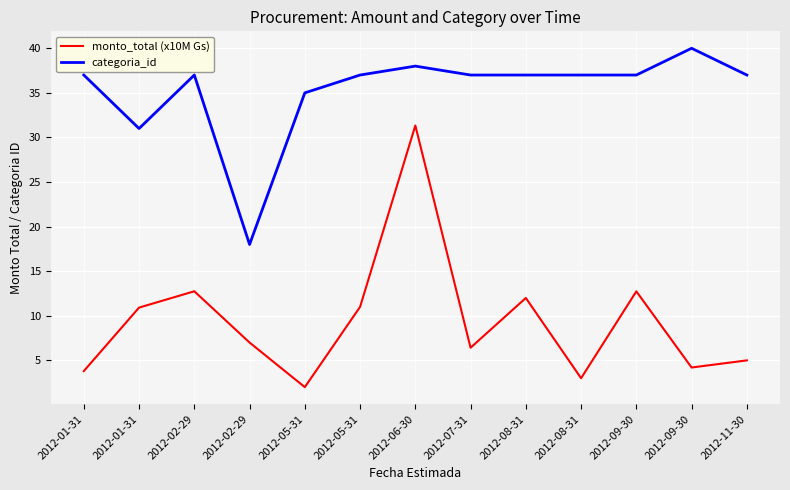

Is this an area chart (filled region under the line)?

No